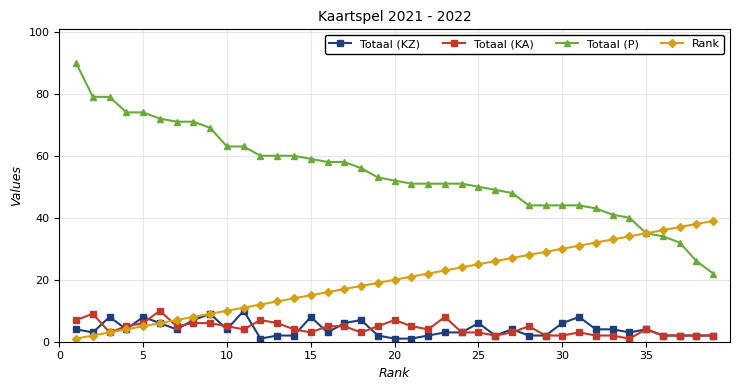

What is the value of the Totaal (P) point at the 9th from the left?

69